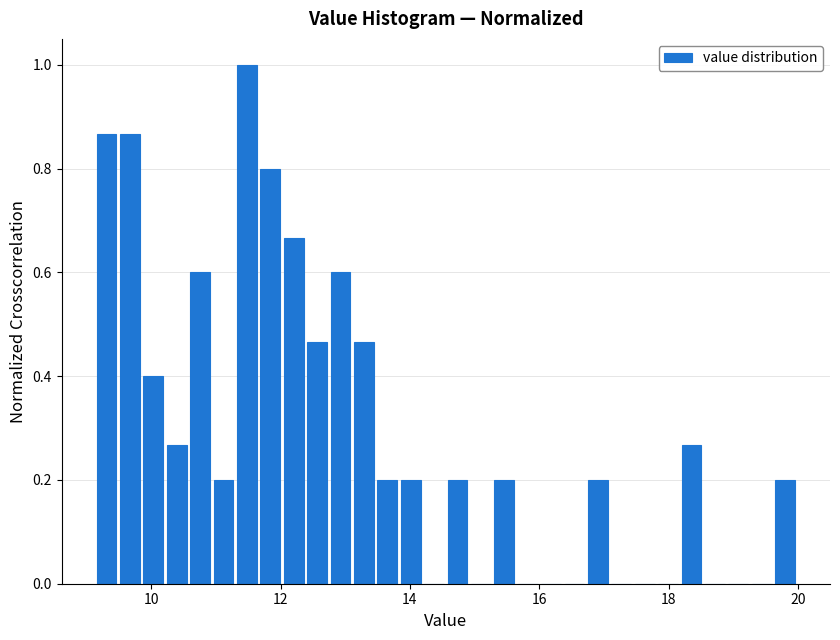

Read against the x-axis, roughly where is the centre of the tallest bar?

11.4